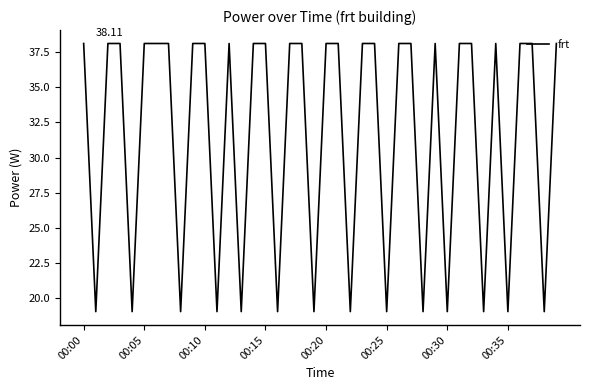

Reading left to right, extract all data points from this chart.

38.1	19.1	38.1	38.1	19.1	38.1	38.1	38.1	19.1	38.1	38.1	19.1	38.1	19.1	38.1	38.1	19.1	38.1	38.1	19.1	38.1	38.1	19.1	38.1	38.1	19.1	38.1	38.1	19.1	38.1	19.1	38.1	38.1	19.1	38.1	19.1	38.1	38.1	19.1	38.1